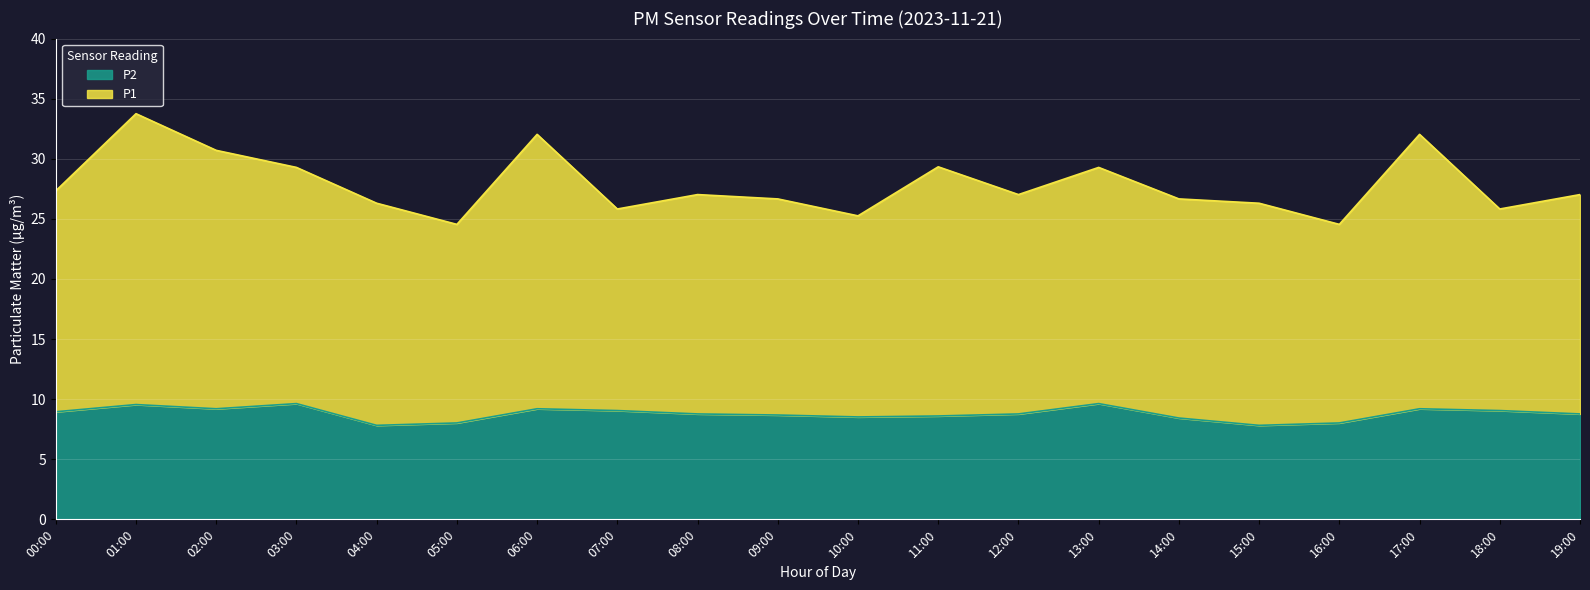

What is the value of the P2 point at the 15th from the left?

8.4